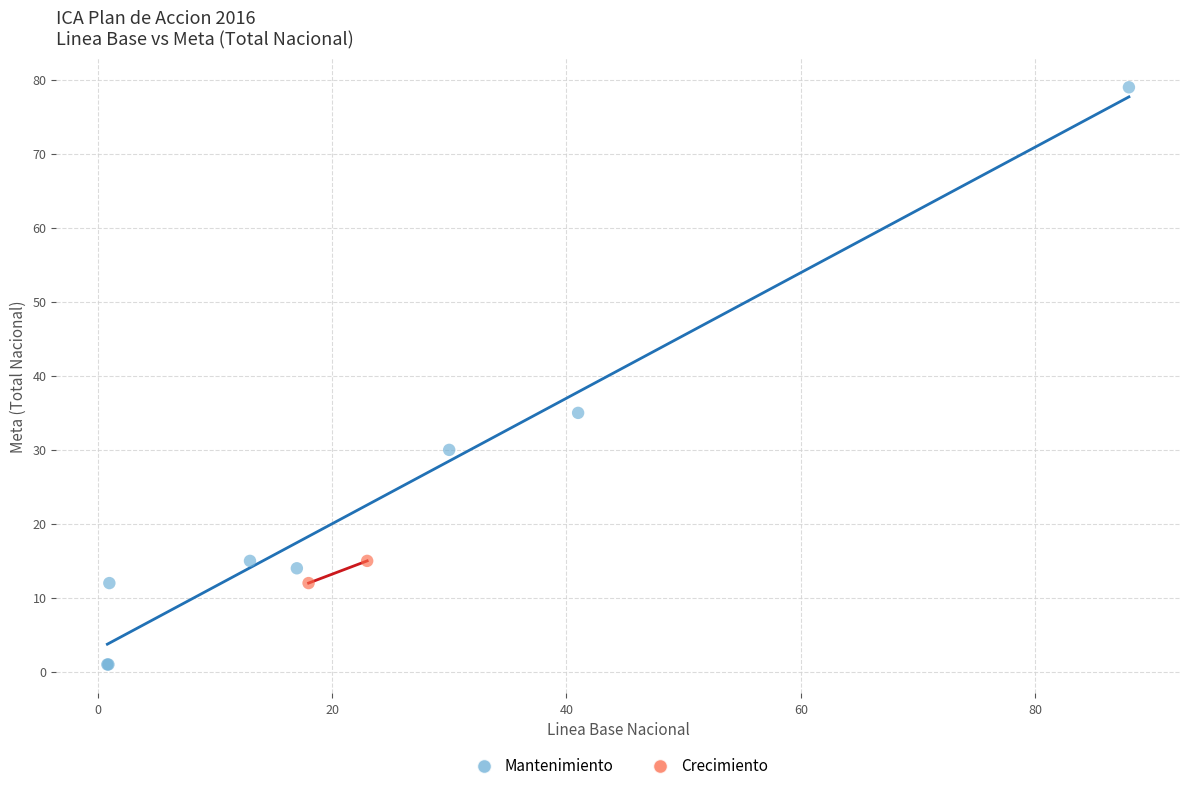

What are all the series names shown in the legend?

Mantenimiento, Crecimiento